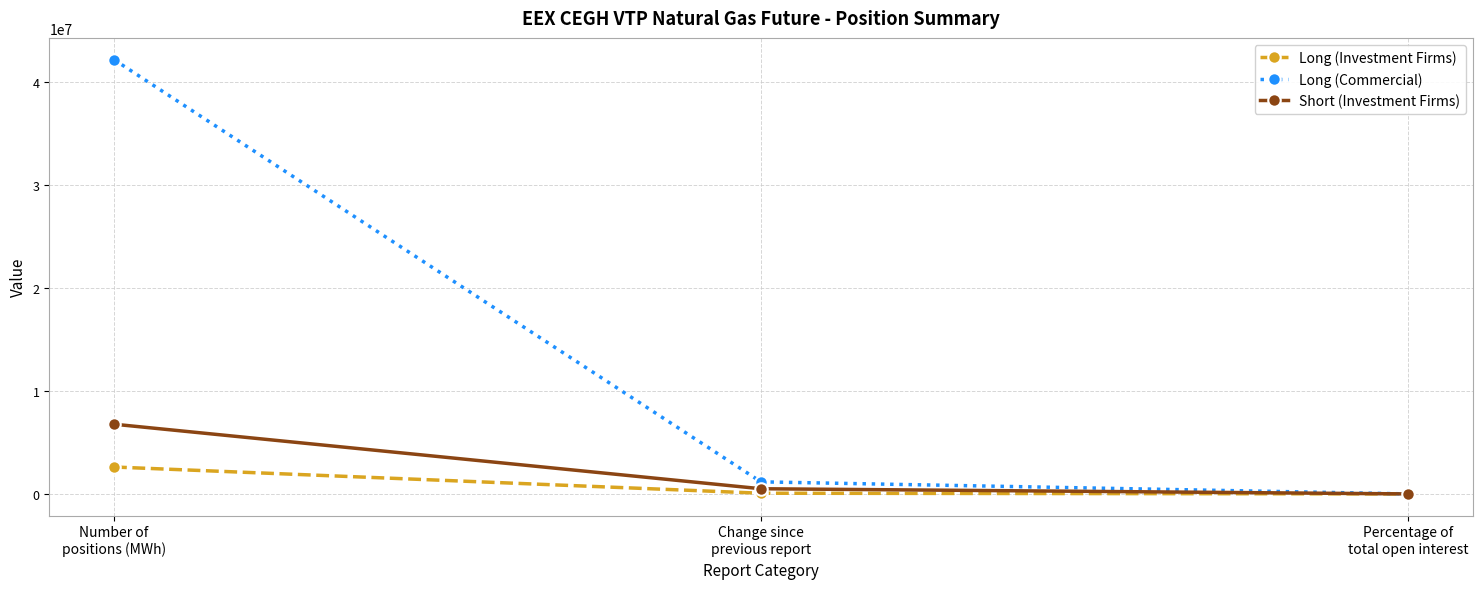

The value of Short (Investment Firms) at Number of
positions (MWh) is 6770760.0. True or false?

True